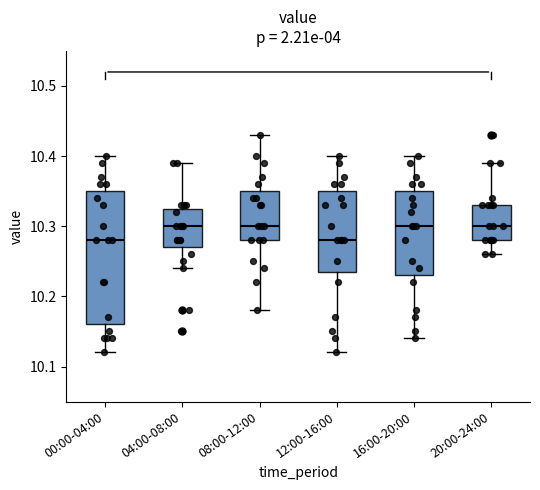

Reading left to right, transcribe this box plot: for each box, give where its median line is, the range the box spans, and where its two whiskers end, as read against the y-axis. The values are not printed on the chart, so give them approximately, as read against the axis.

00:00-04:00: median 10.28, box 10.16 to 10.35, whiskers 10.12 to 10.40
04:00-08:00: median 10.30, box 10.27 to 10.33, whiskers 10.24 to 10.39
08:00-12:00: median 10.30, box 10.28 to 10.35, whiskers 10.18 to 10.43
12:00-16:00: median 10.28, box 10.24 to 10.35, whiskers 10.12 to 10.40
16:00-20:00: median 10.30, box 10.23 to 10.35, whiskers 10.14 to 10.40
20:00-24:00: median 10.30, box 10.28 to 10.33, whiskers 10.26 to 10.39